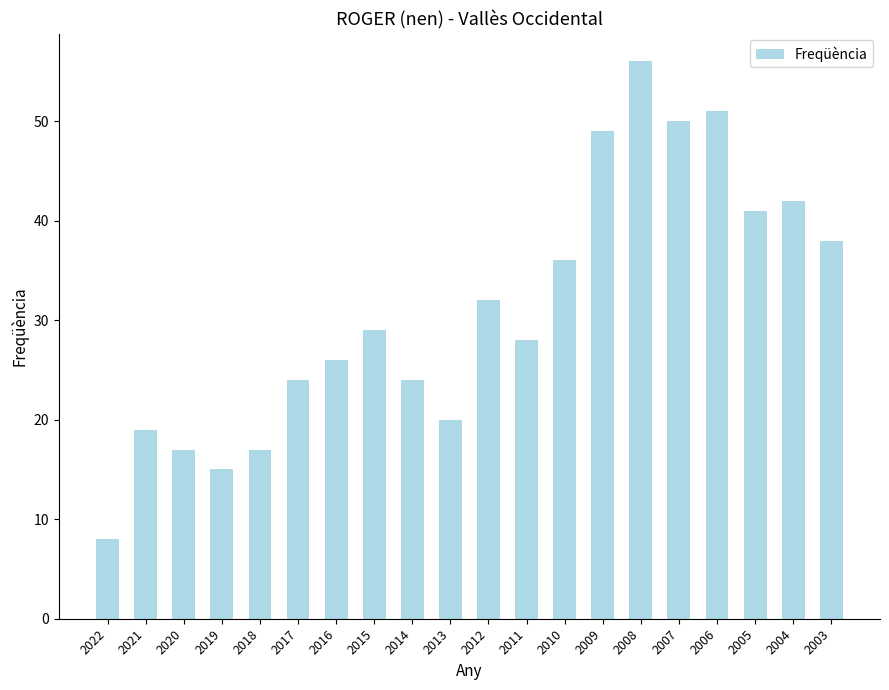

The chart shows a value of 25 at 2020. True or false?

False